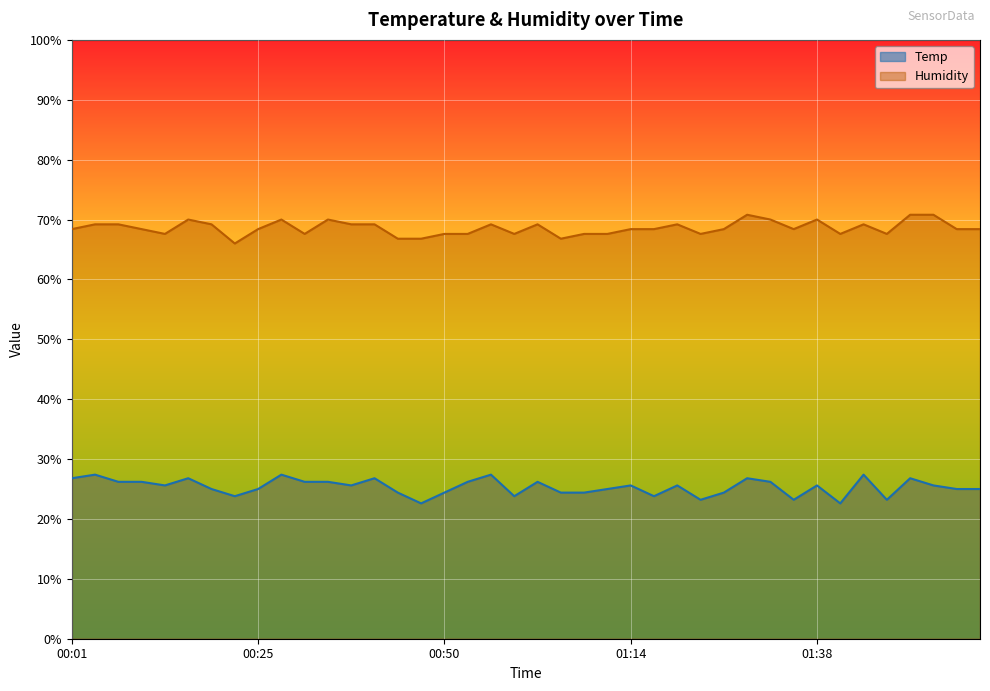

The value of Humidity at 01:26 is 68.4. True or false?

True